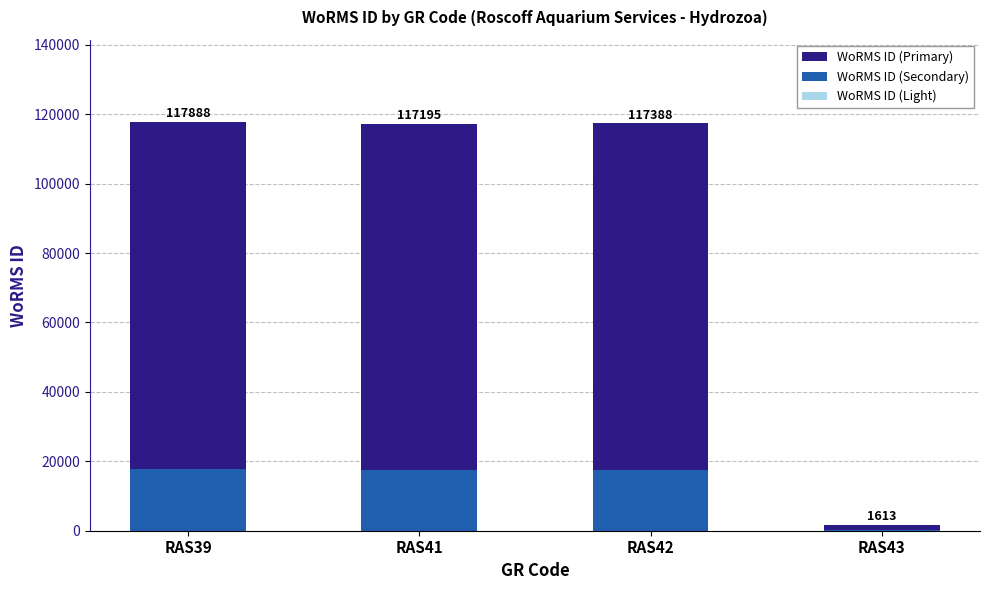

Where is WoRMS ID (Light) nearest to the value 11950?

RAS41